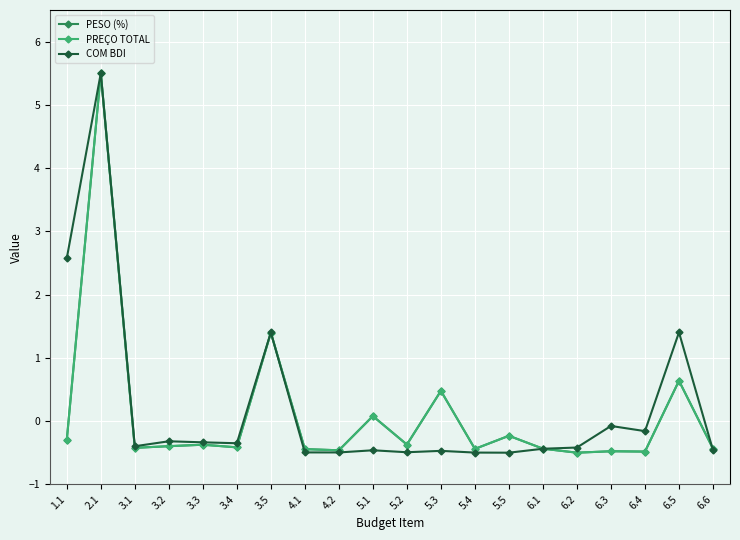

How many data points in COM BDI are above 0?

4